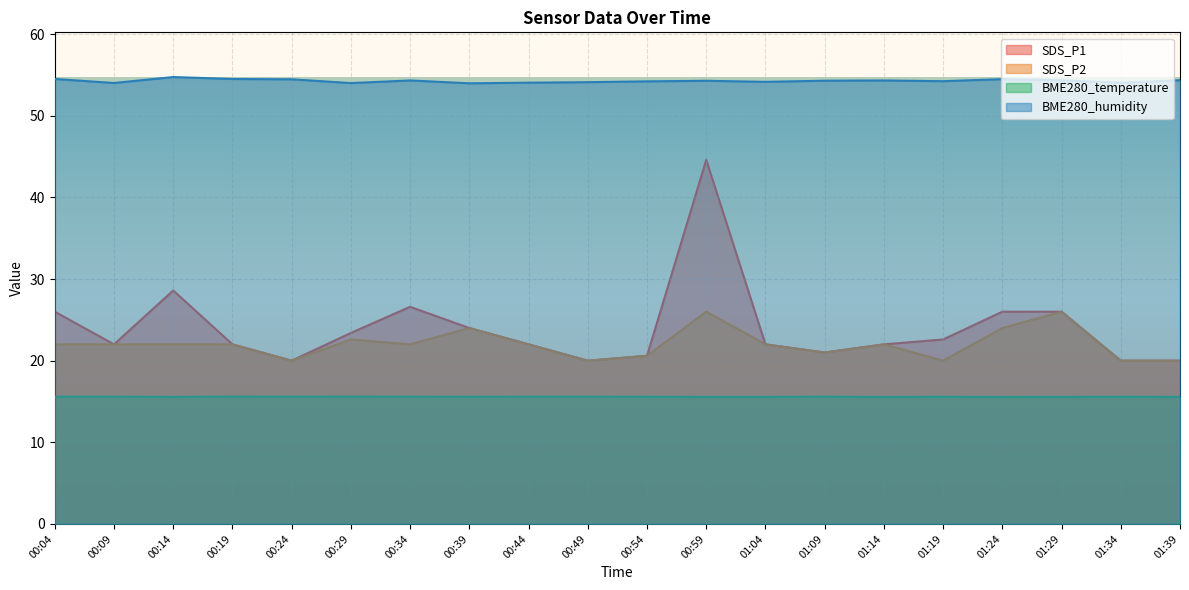

What is the average value of the BME280_humidity series?

54.3